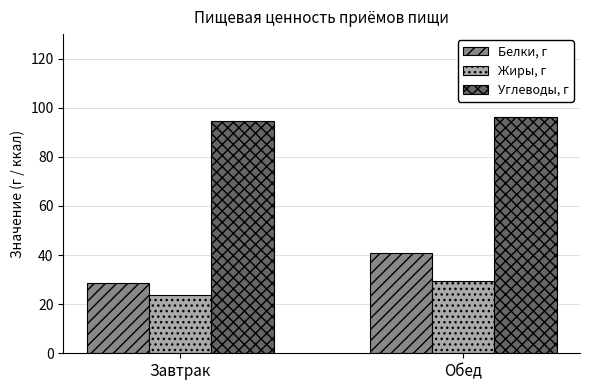

What is the value of the Углеводы, г bar at the 1st from the left?

94.5